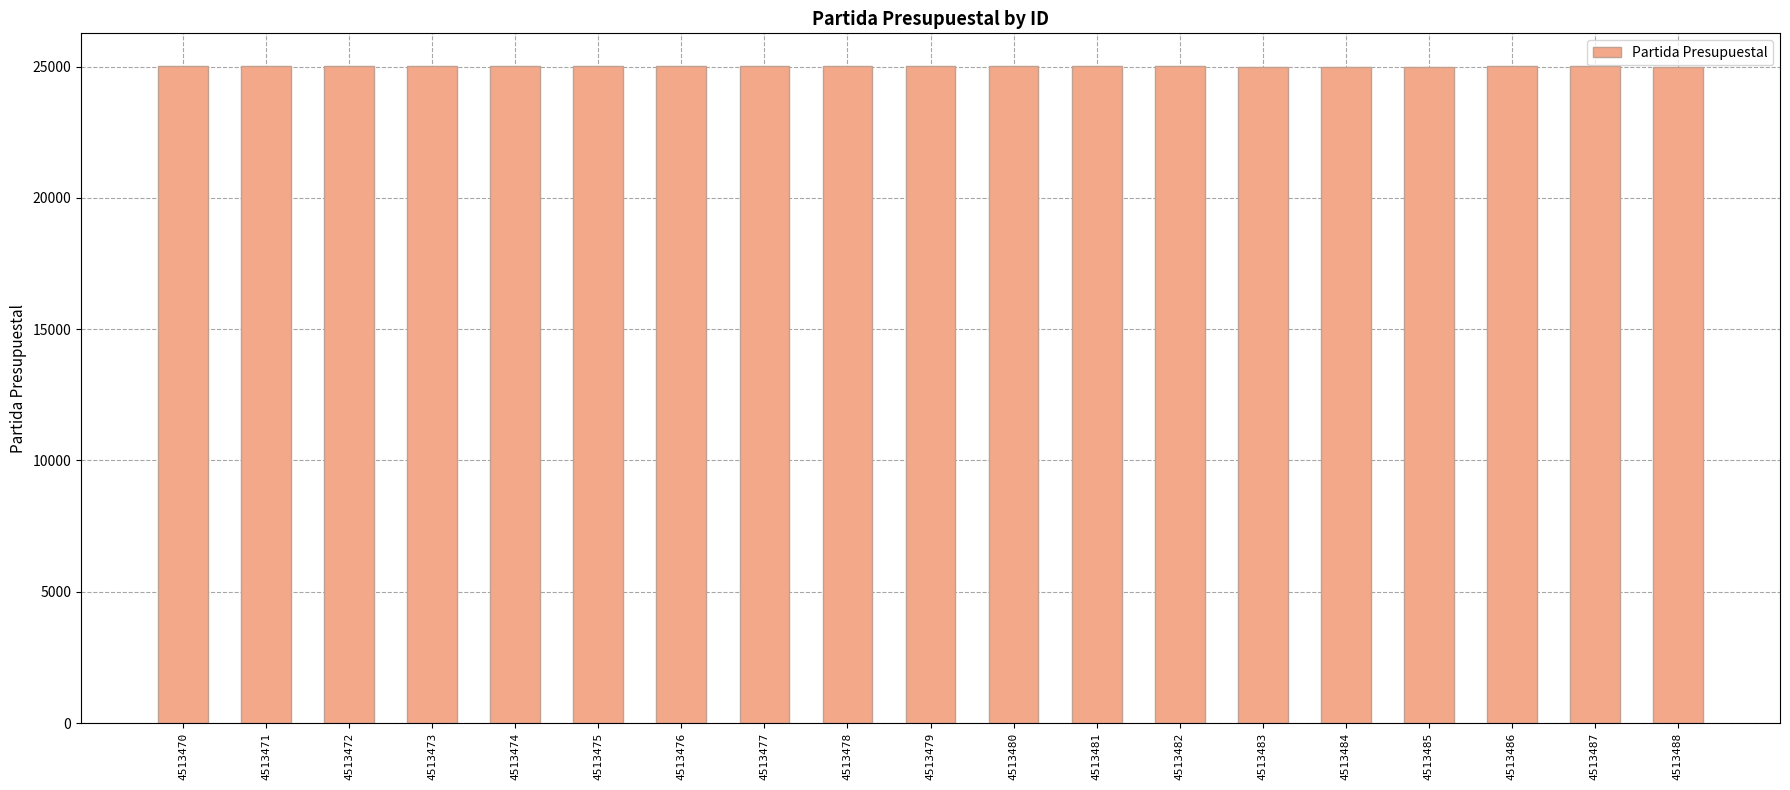

Are the bars grouped side by side (vs. stacked)?

No